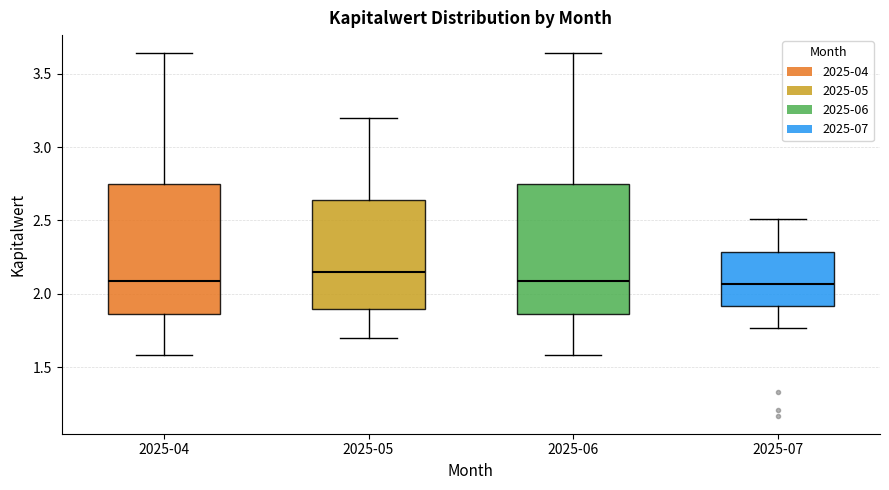

Where does the lower whisker of the box for 2025-06 end on the y-axis? The values are not printed on the chart, so give them approximately, as read against the axis.

1.60